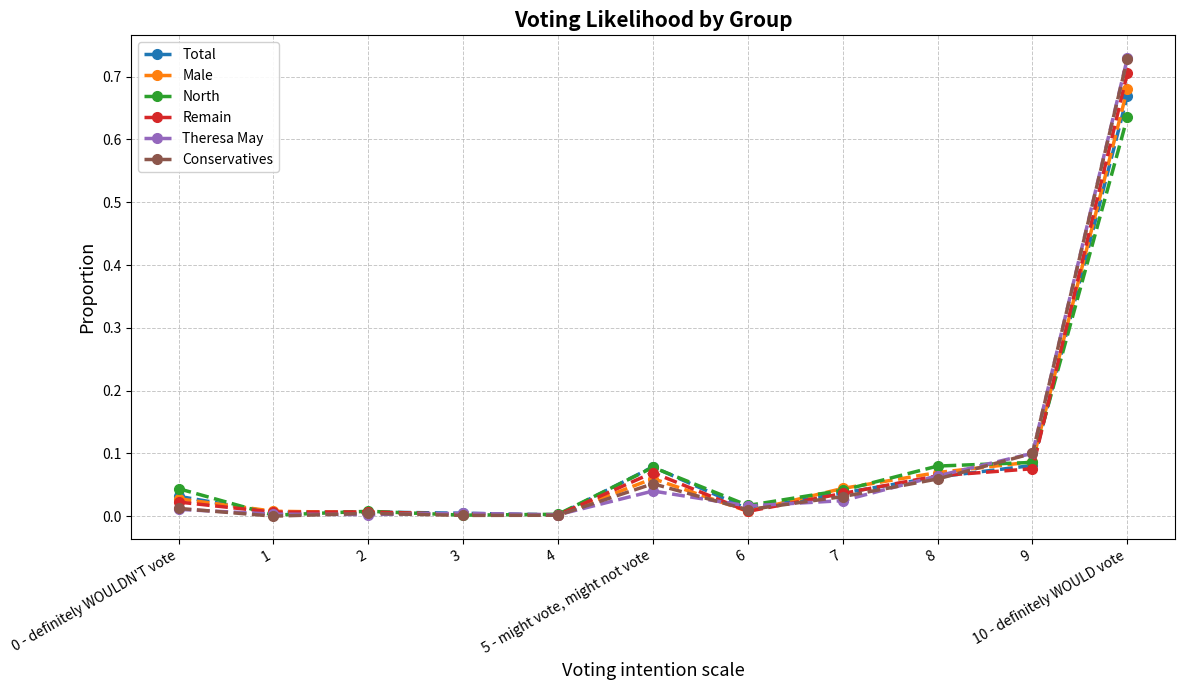

True or false: Remain has more than 0 interior local peaks.

True